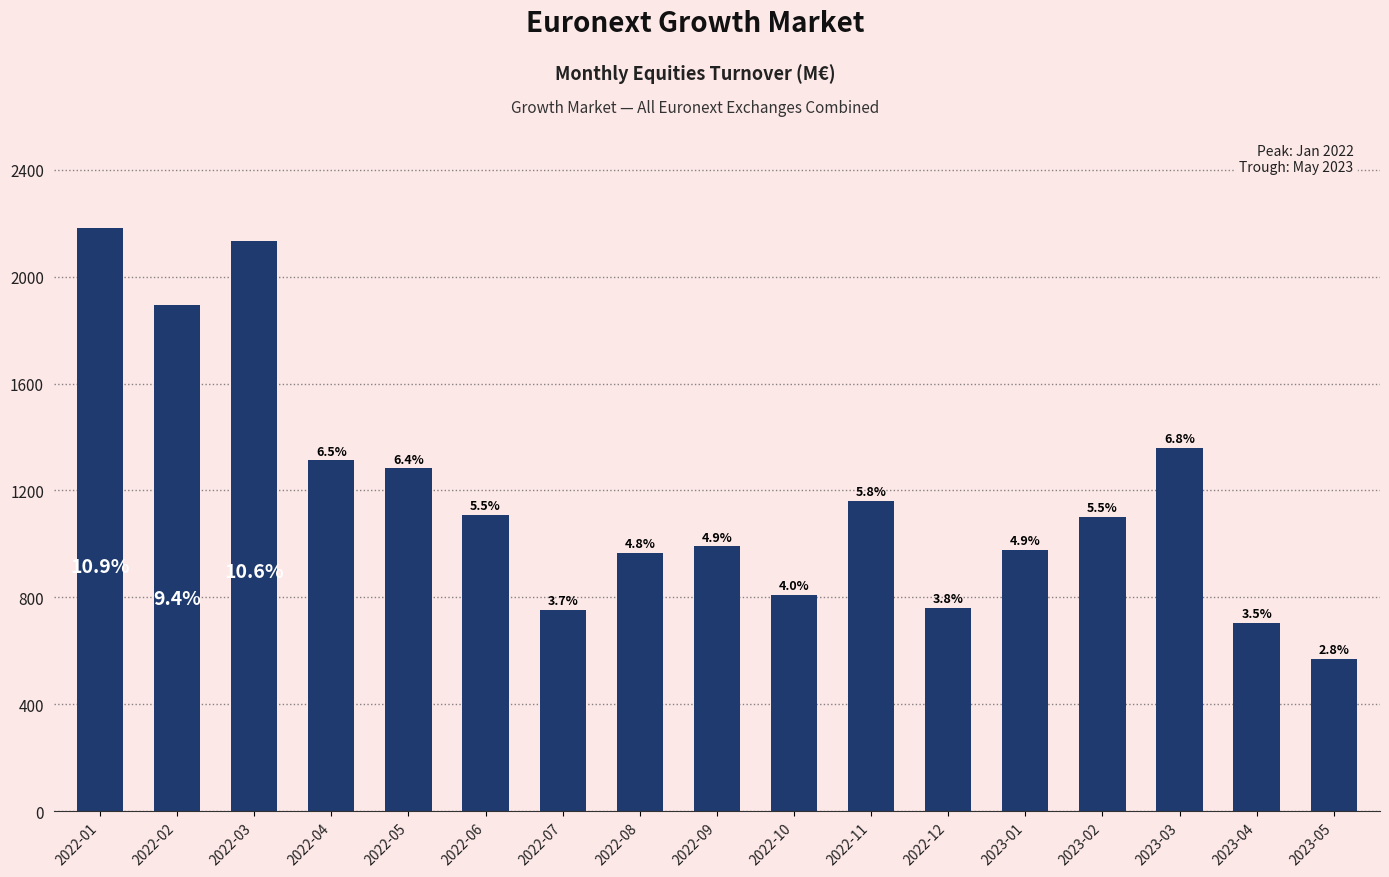

Are the bars horizontal?

No